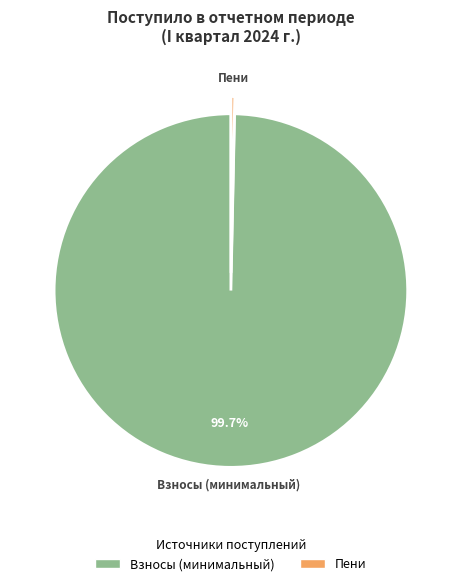

Is there any slice that represents more than half of the pie?

Yes